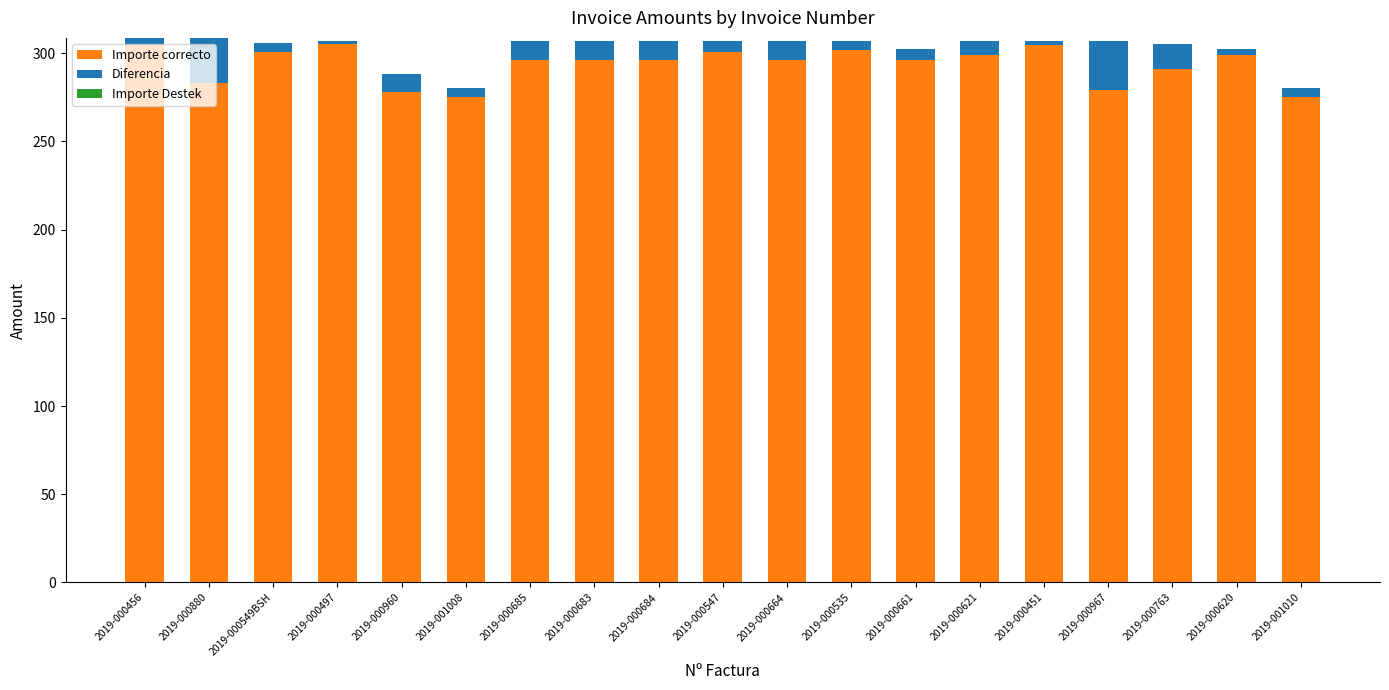

True or false: Importe correcto has a value of 304.7 at 2019-000456.

True